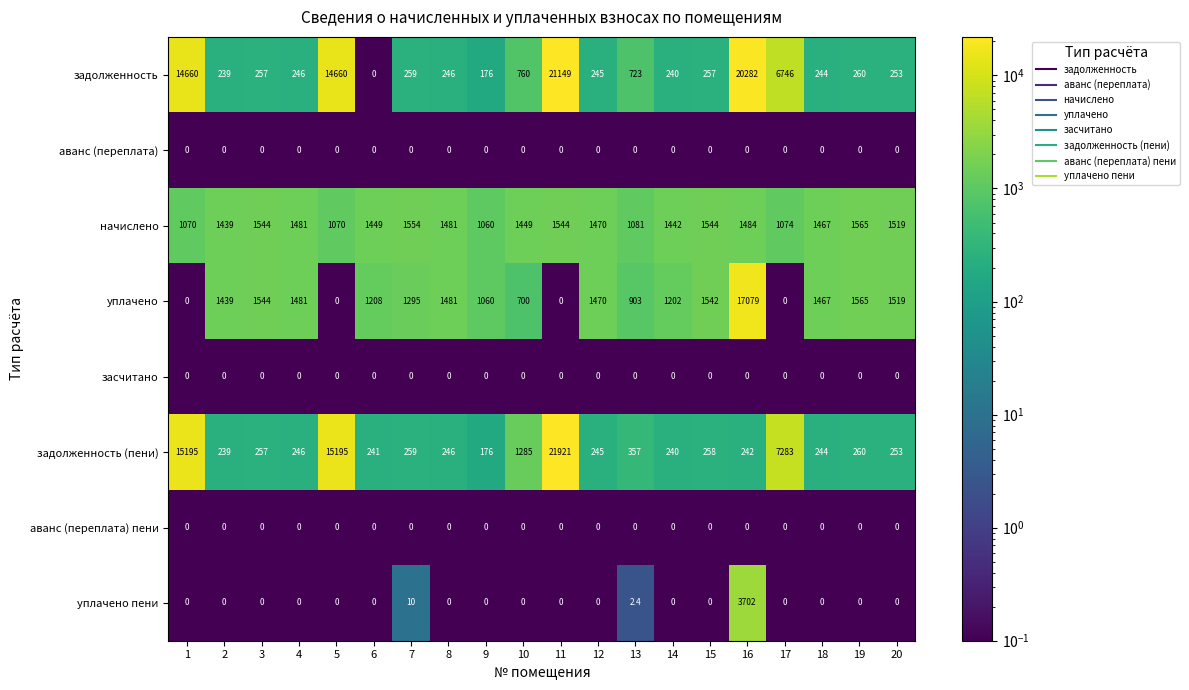

What is the difference between the maximum and minimum values in the задолженность (пени) series?

21745.0